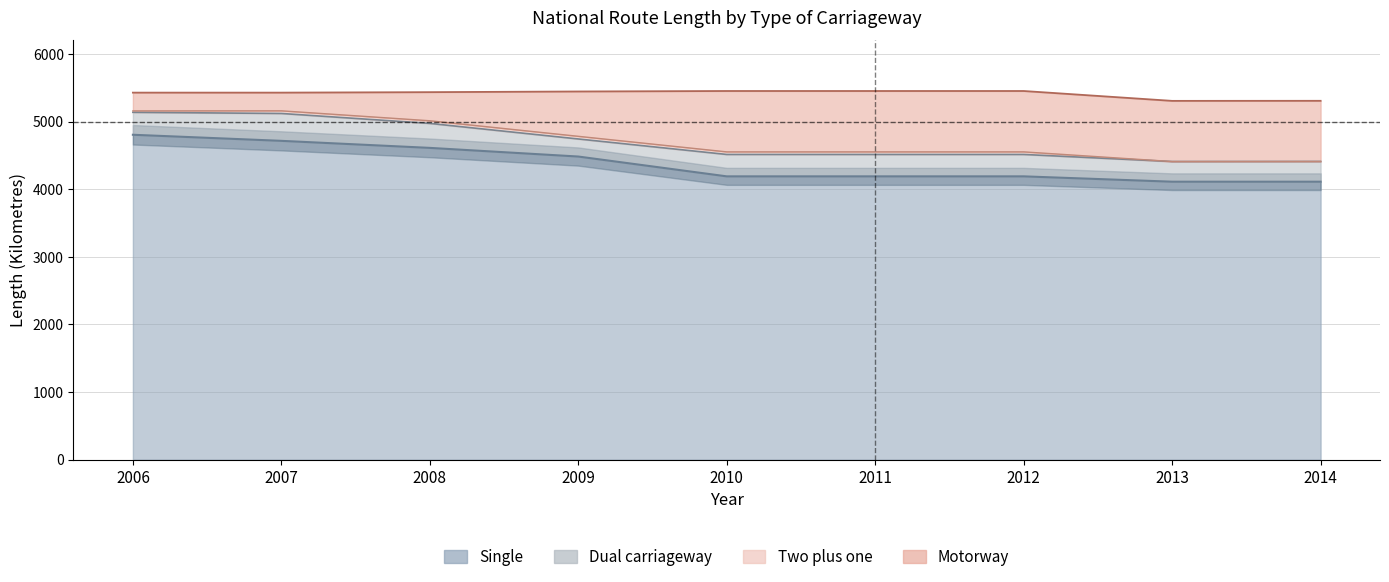

The value of Single at 2009 is 4482. True or false?

True